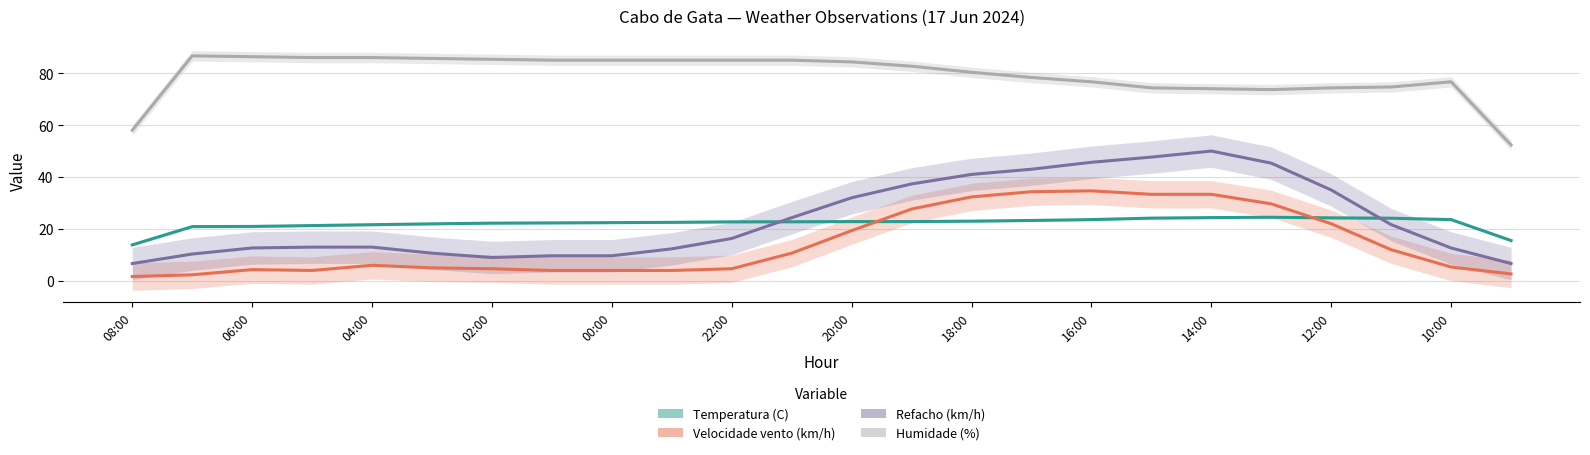

How many lines are shown in the chart?

4